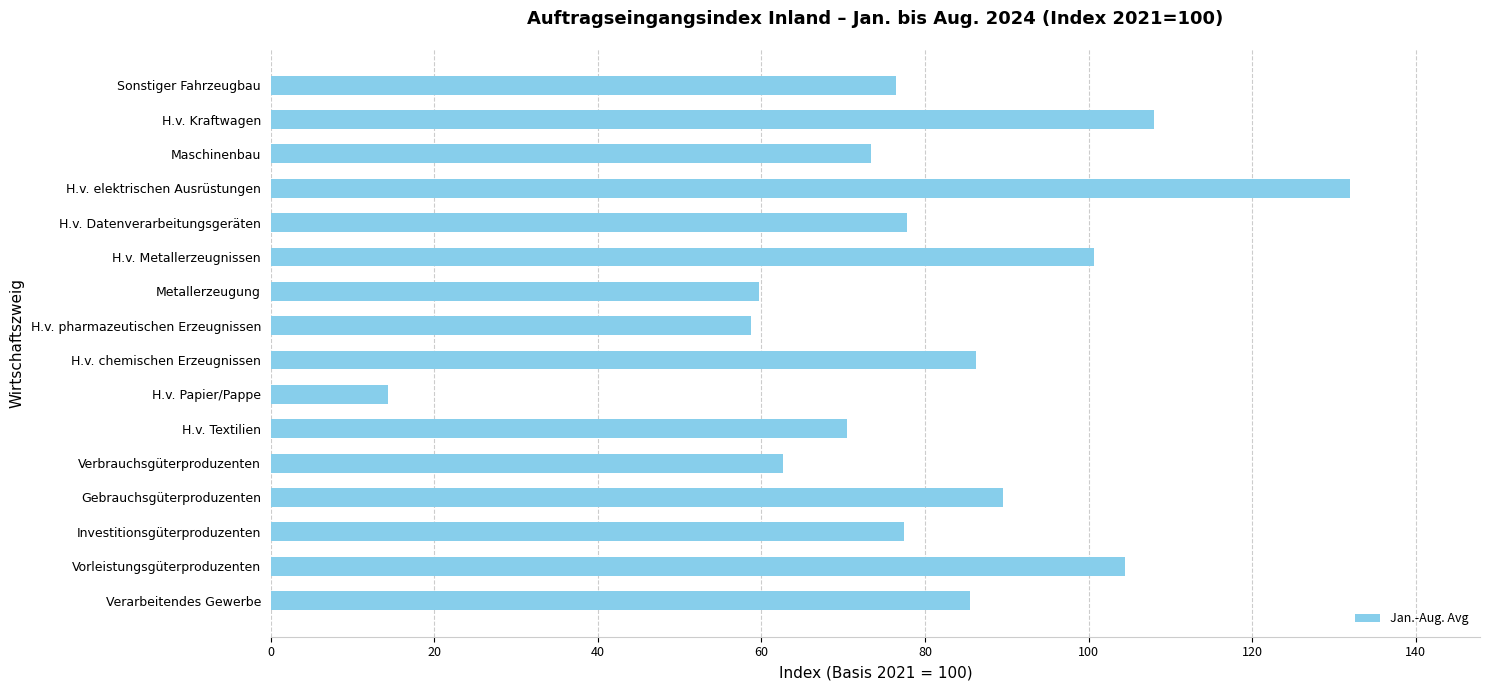

Are the bars grouped side by side (vs. stacked)?

No